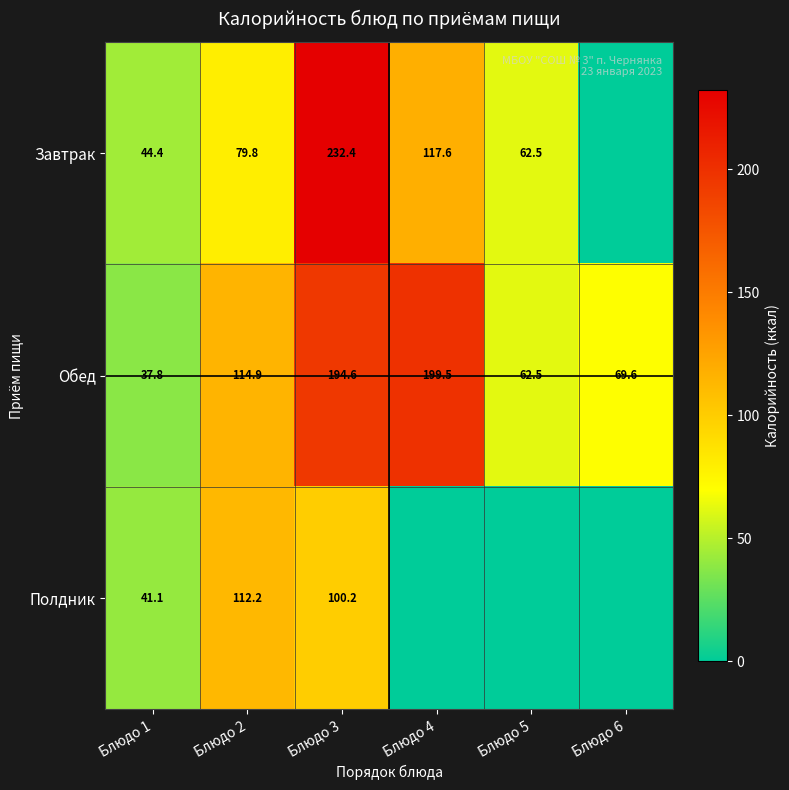

Is the value of Обед at Блюдо 1 greater than the value of Завтрак at Блюдо 4?

No